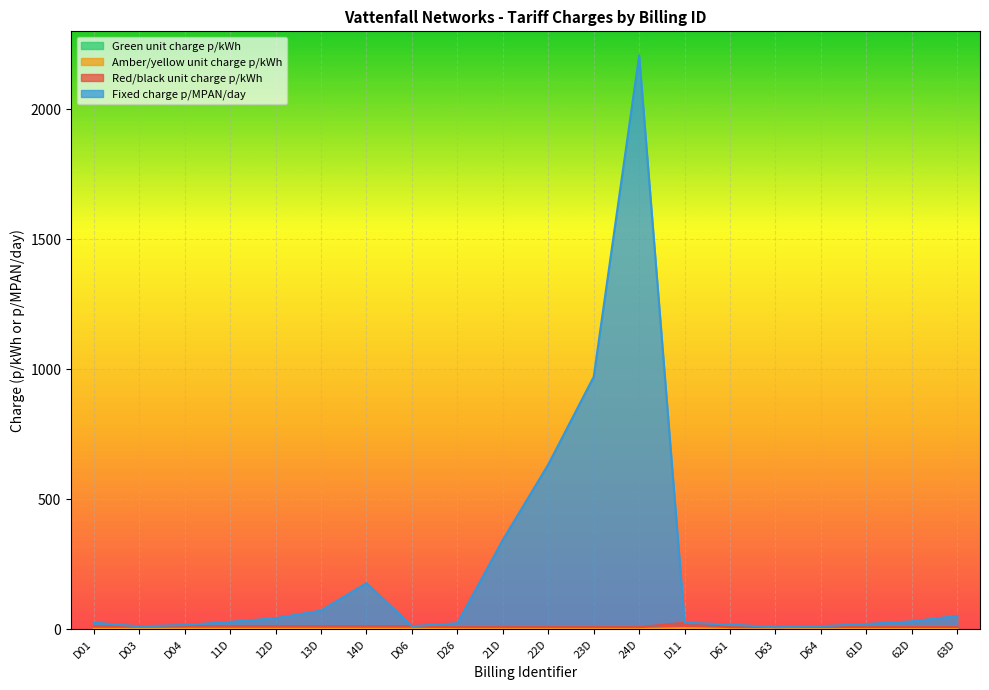

At which category does Green unit charge p/kWh reach its first local peak?

D11